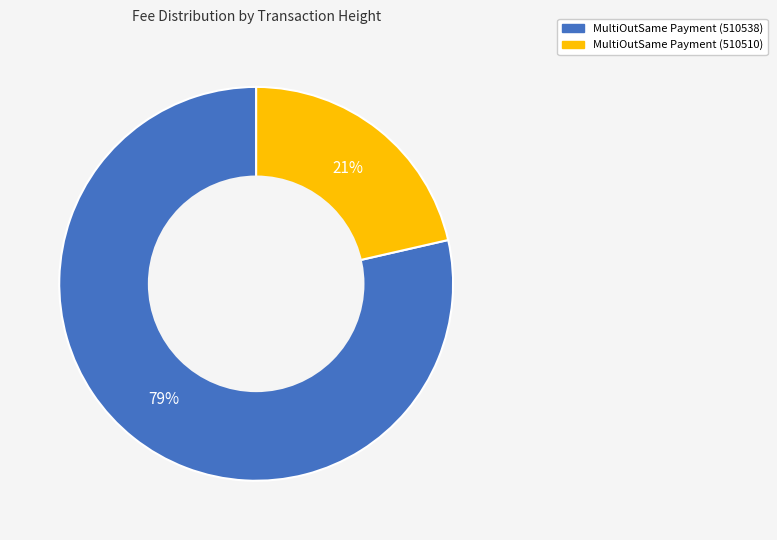

Combined, do MultiOutSame Payment (510538) and MultiOutSame Payment (510510) account for over 50%?

Yes